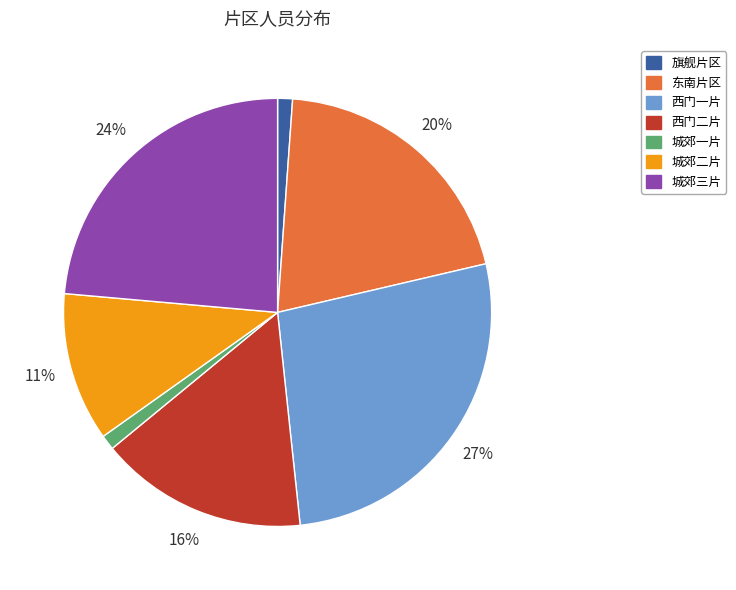

Count the number of slices in the pie.

7